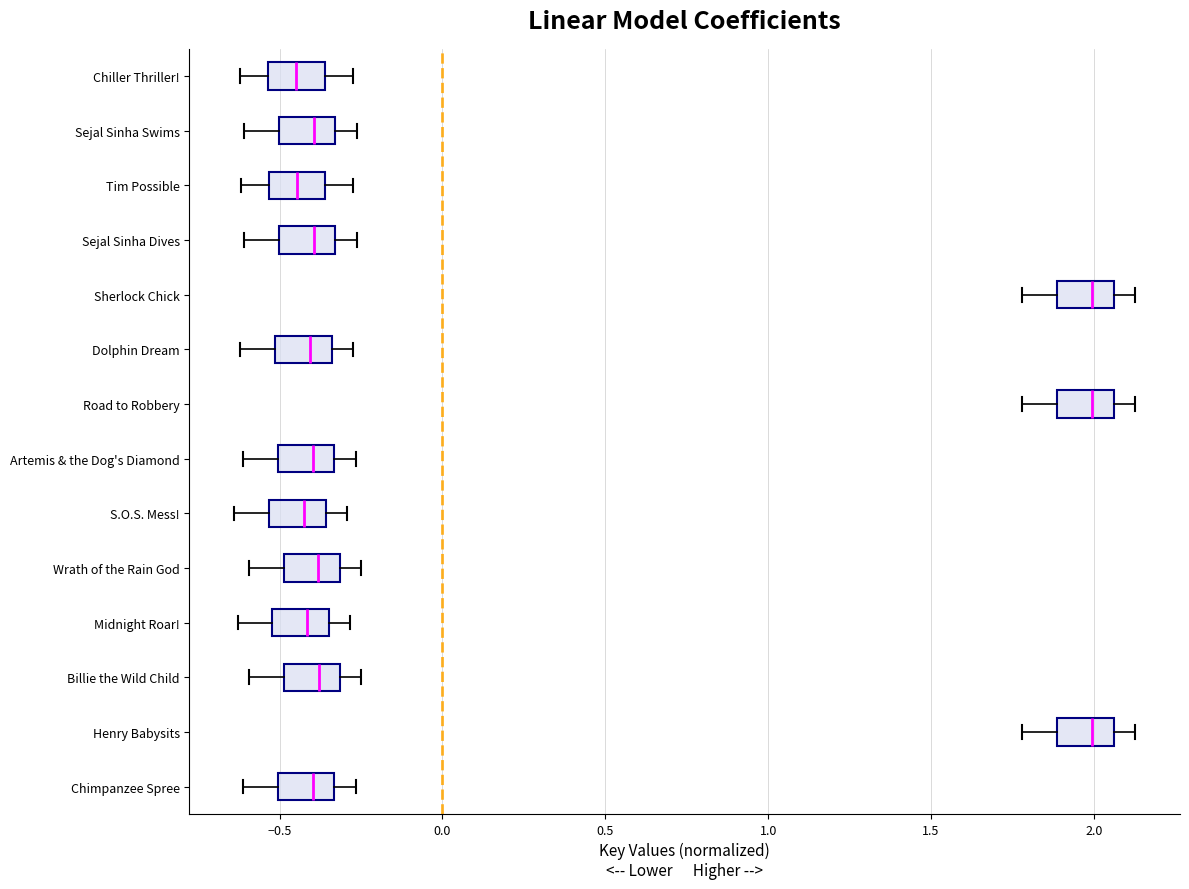

Where does the left whisker of the box for Sejal Sinha Dives end on the x-axis? The values are not printed on the chart, so give them approximately, as read against the axis.

-0.60